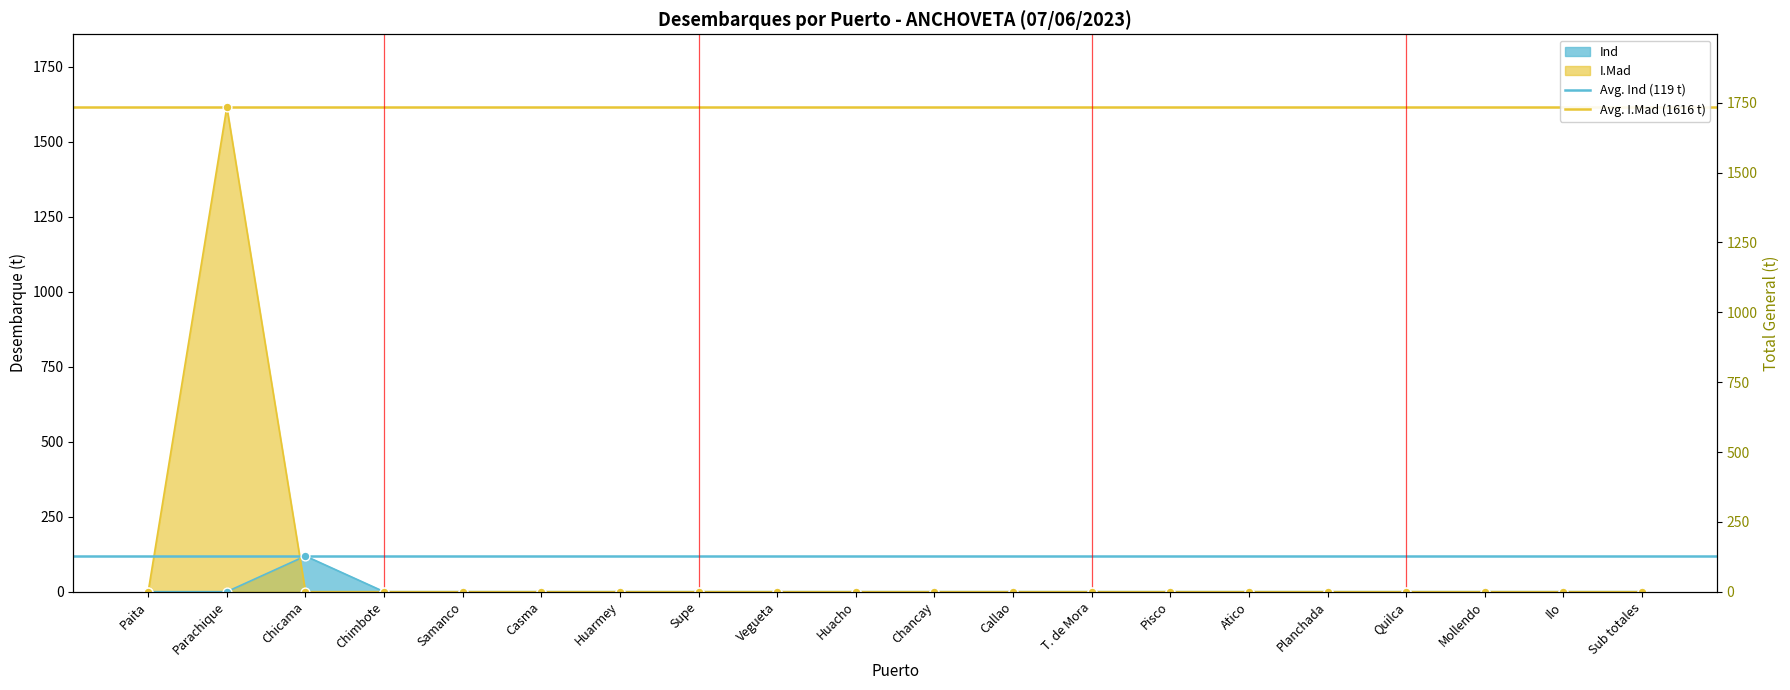

At which category is the sum across all series the highest?

Paita